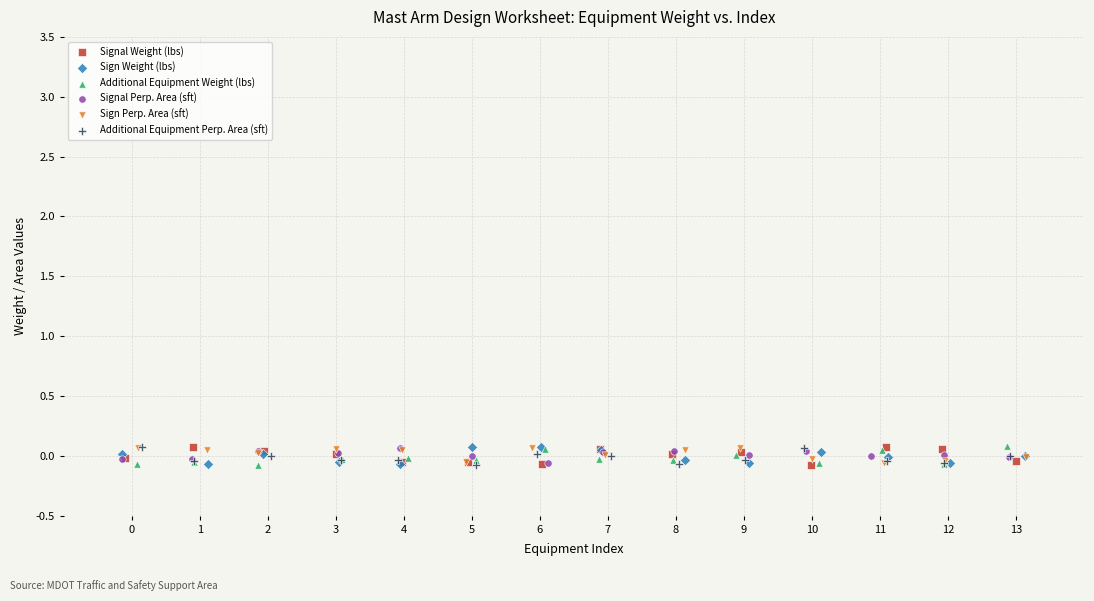

What are all the series names shown in the legend?

Signal Weight (lbs), Sign Weight (lbs), Additional Equipment Weight (lbs), Signal Perp. Area (sft), Sign Perp. Area (sft), Additional Equipment Perp. Area (sft)